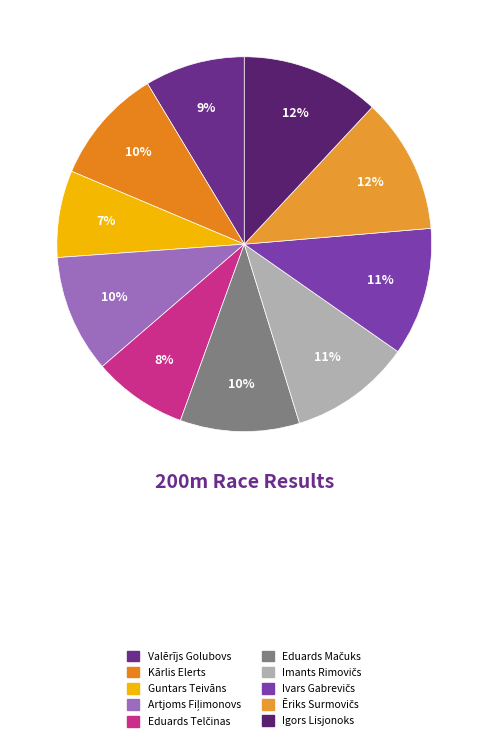

Count the number of slices in the pie.

10